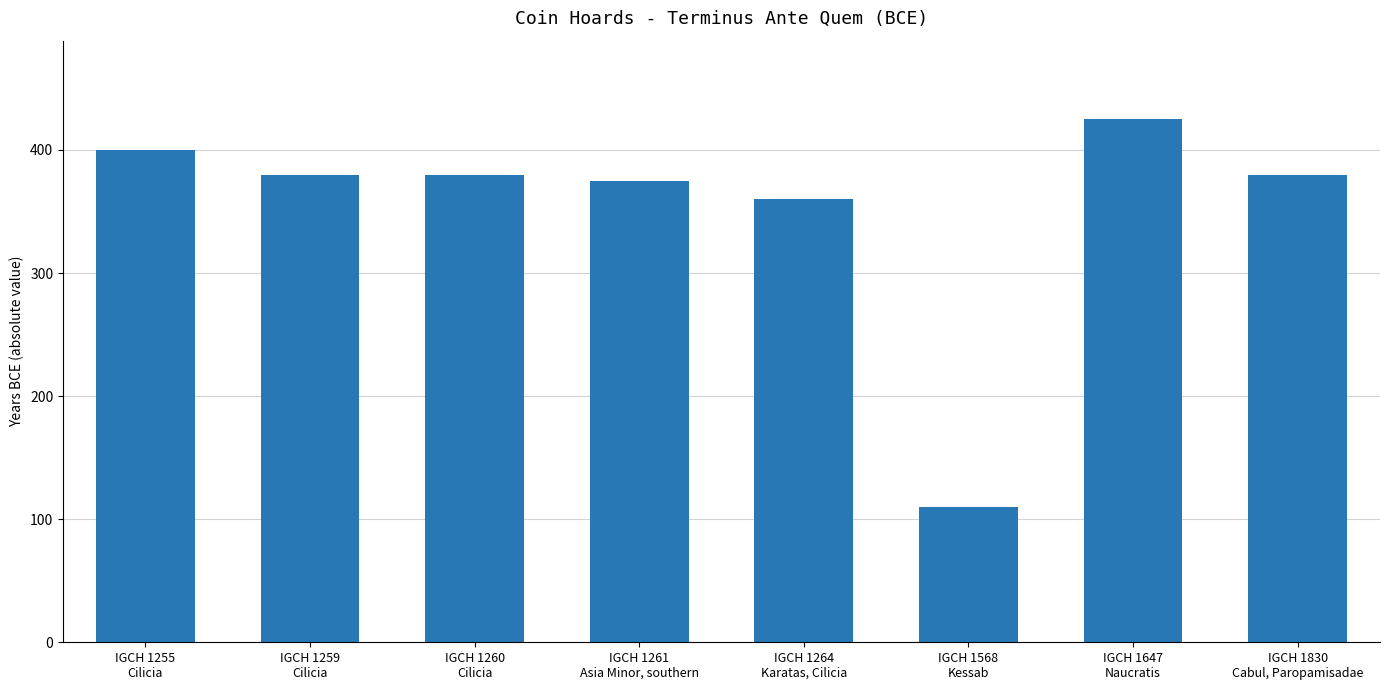

What is the difference between the second highest and second lowest values?

40